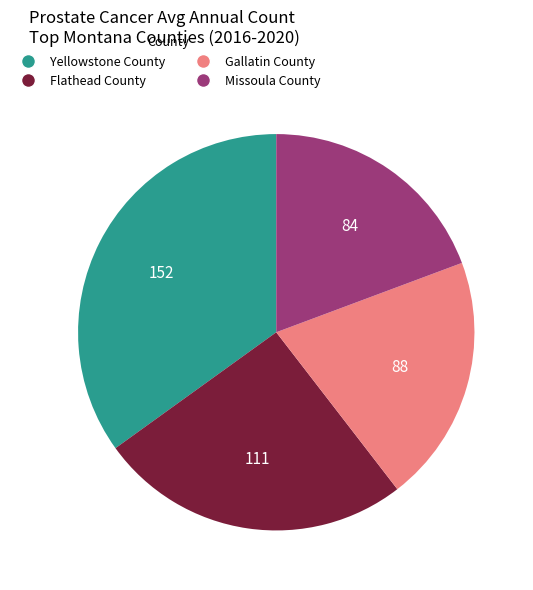

True or false: Gallatin County accounts for 34% of the total.

False